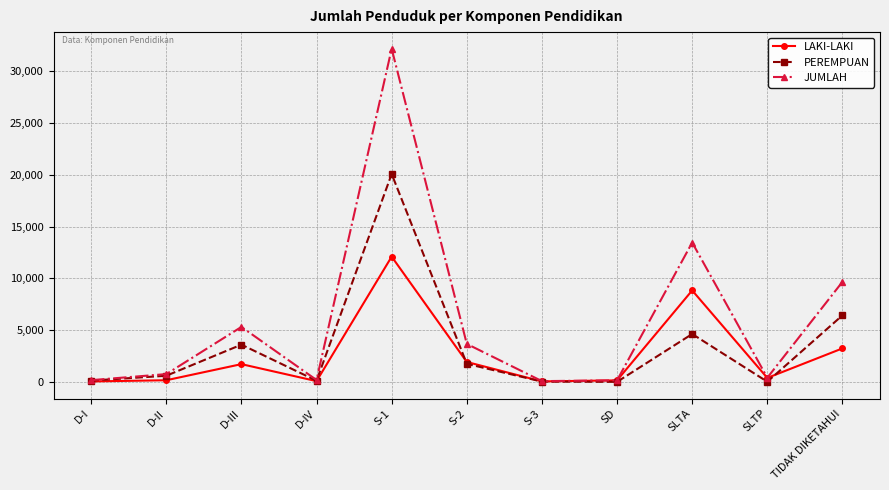

True or false: JUMLAH has more than 1 interior local peaks.

True